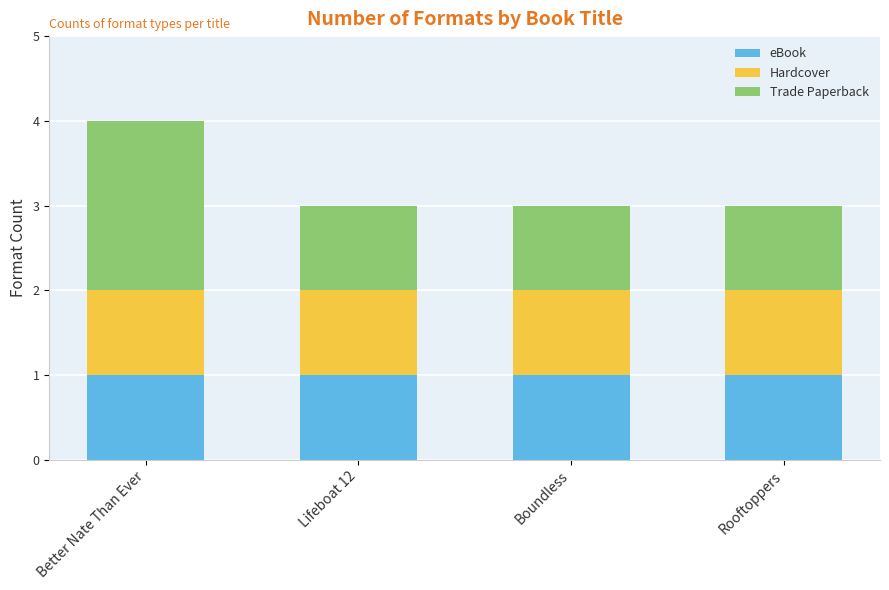

At which category is the sum across all series the highest?

Better Nate Than Ever